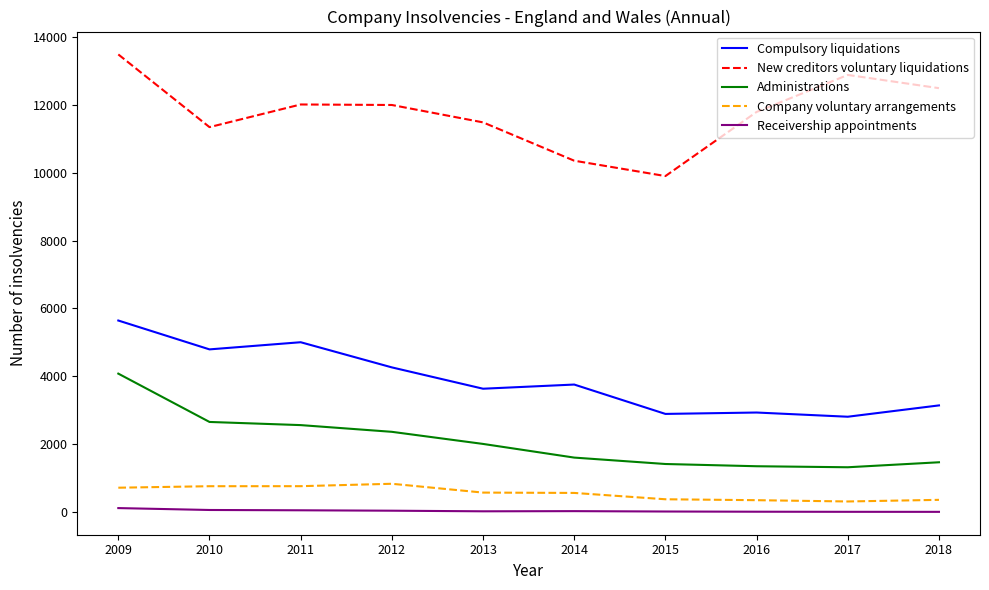

What is the greatest value displayed?

13490